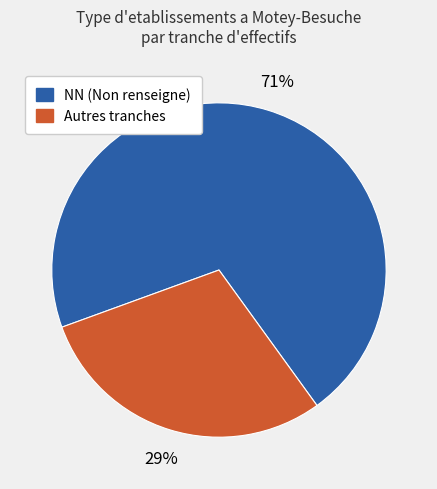

To the nearest percent, what is the average slice percentage?

50%